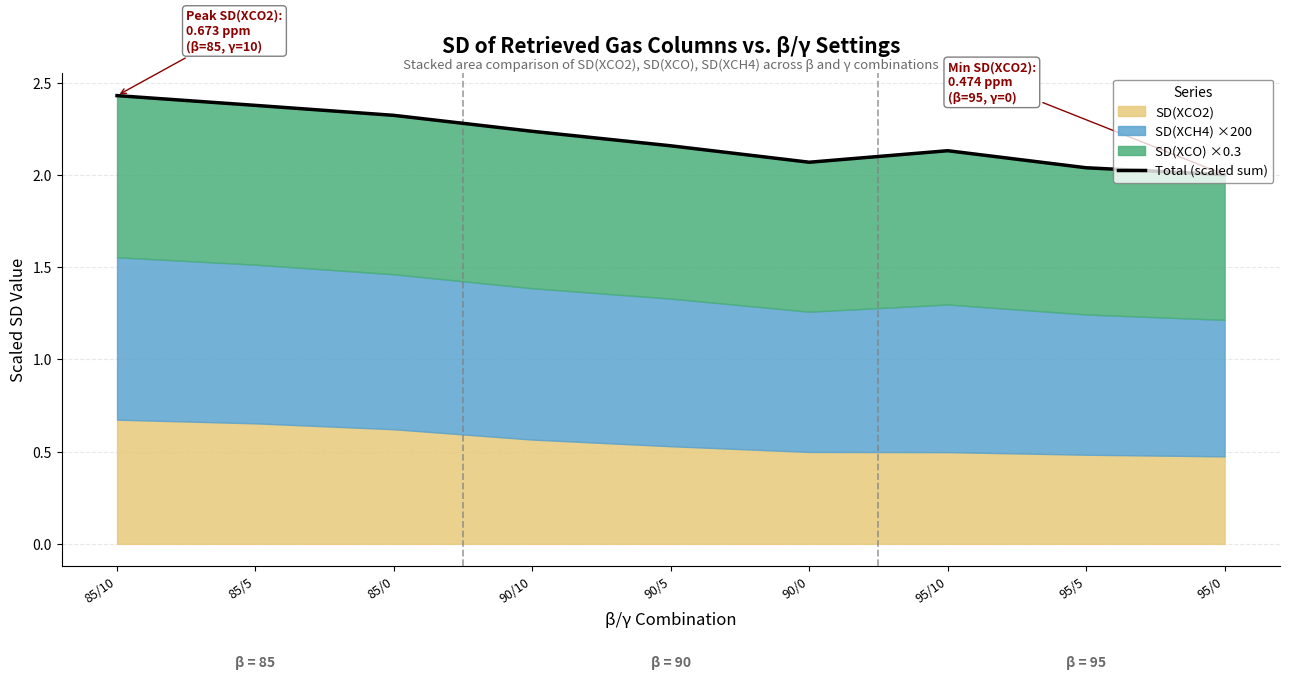

The chart shows a value of 2.2 at 90/5. True or false?

True